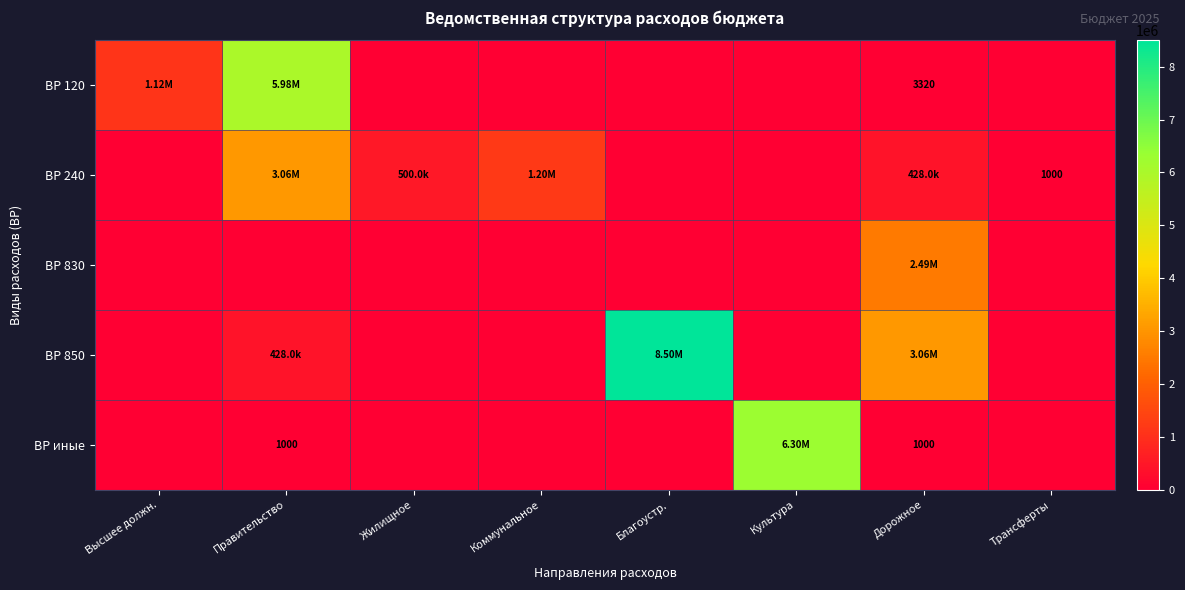

What is the difference between the ВР 240 values at Правительство and Высшее должн.?

3058592